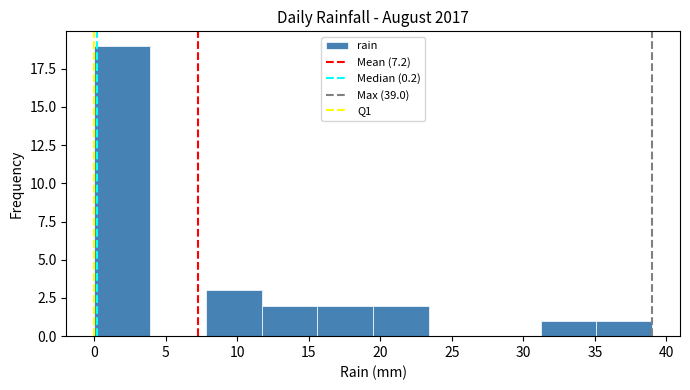

How tall is the bar that spans 15.6 to 19.5 on the x-axis? Neither the bar edges nor the heights are printed on the chart, so give them approximately, as read against the axes.

2